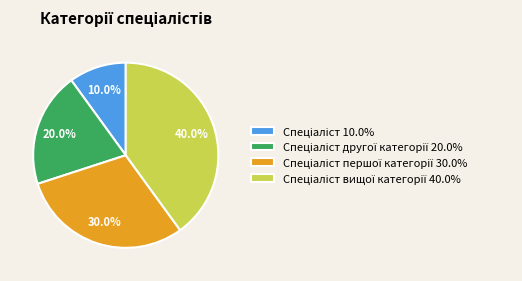

Does any single category account for the majority?

No